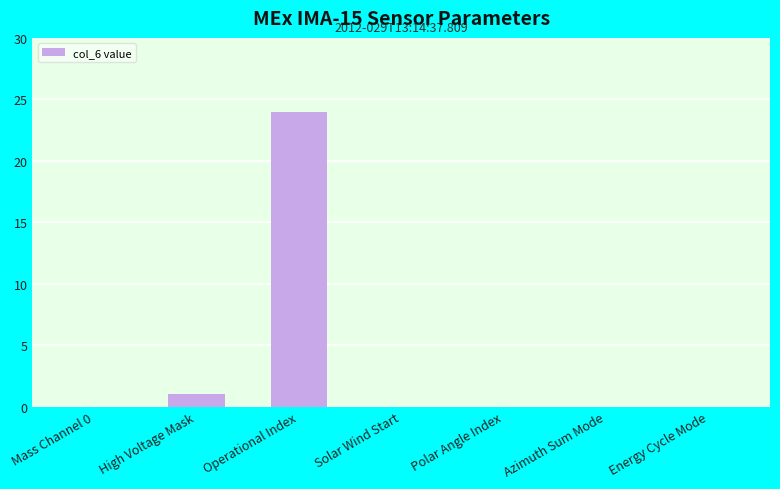

How many distinct data groups are displayed?

1